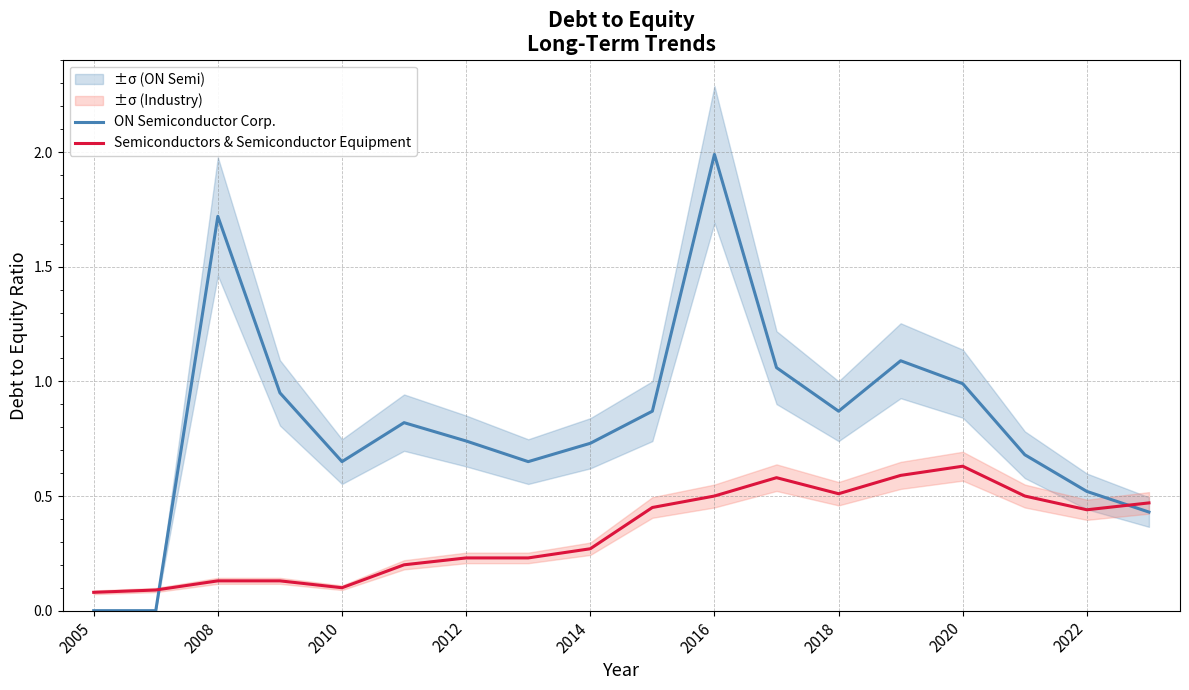

Rank the series by their maximum value, from highest to lowest.

ON Semiconductor Corp., Semiconductors & Semiconductor Equipment